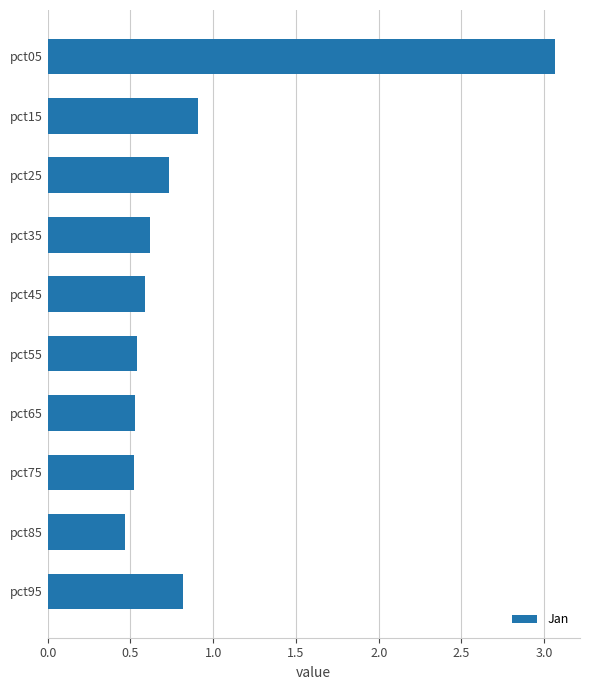

What is the difference between the second highest and second lowest values?

0.4